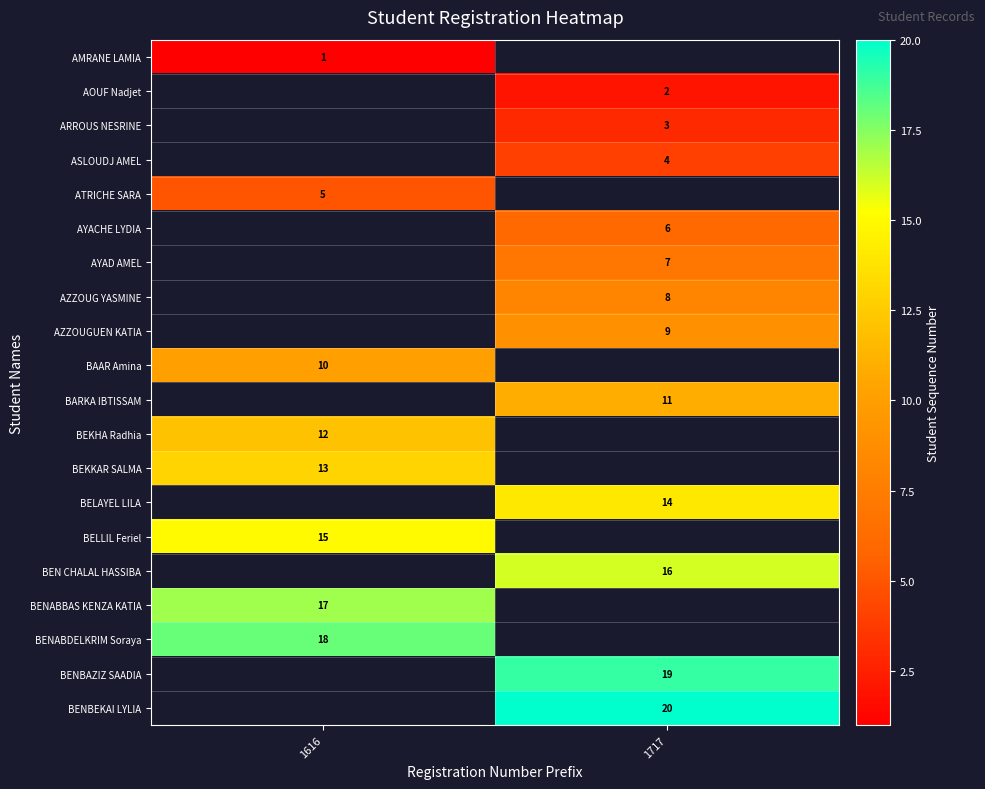

At which category does the chart reach its minimum across all series?

1616